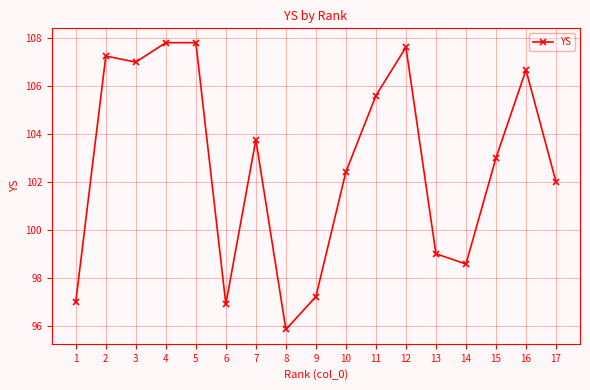

What is the value of the 13th point from the left?

99.0